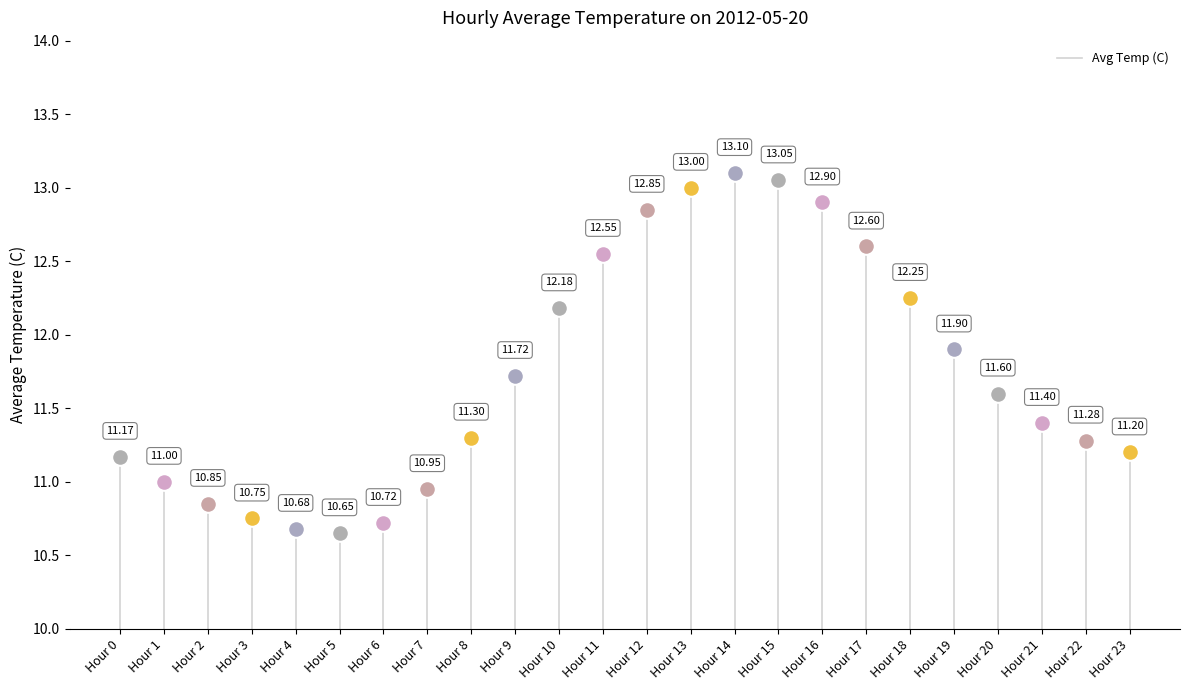

At which category does the chart reach its peak across all series?

Hour 14